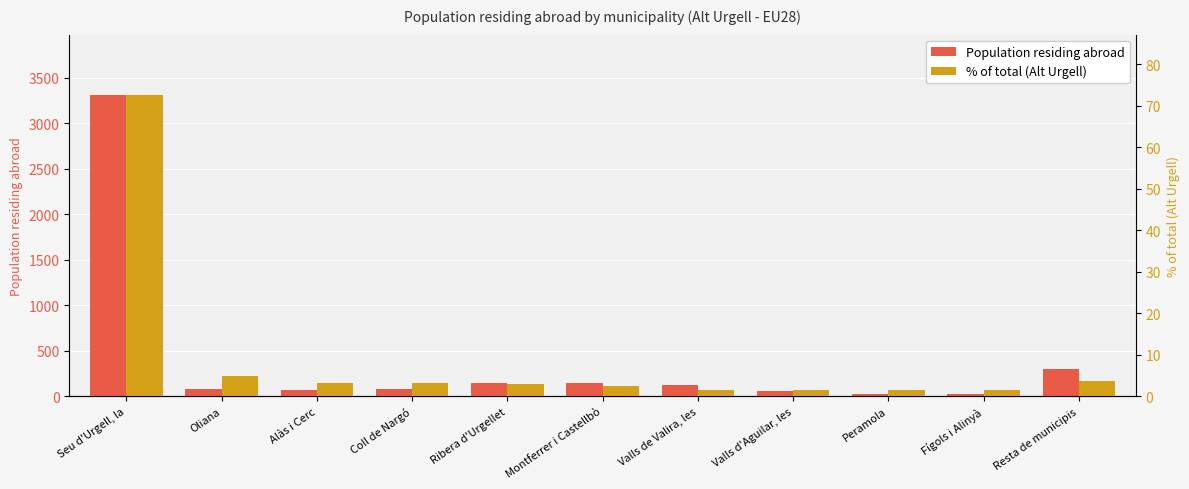

What is the difference between the Population residing abroad values at Ribera d'Urgellet and Valls d'Aguilar, les?

90.0